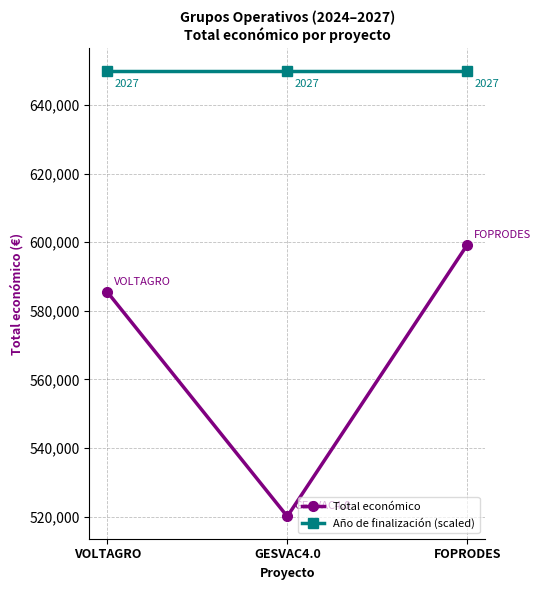

Count the Total económico values in the range 520062 to 599211.

3